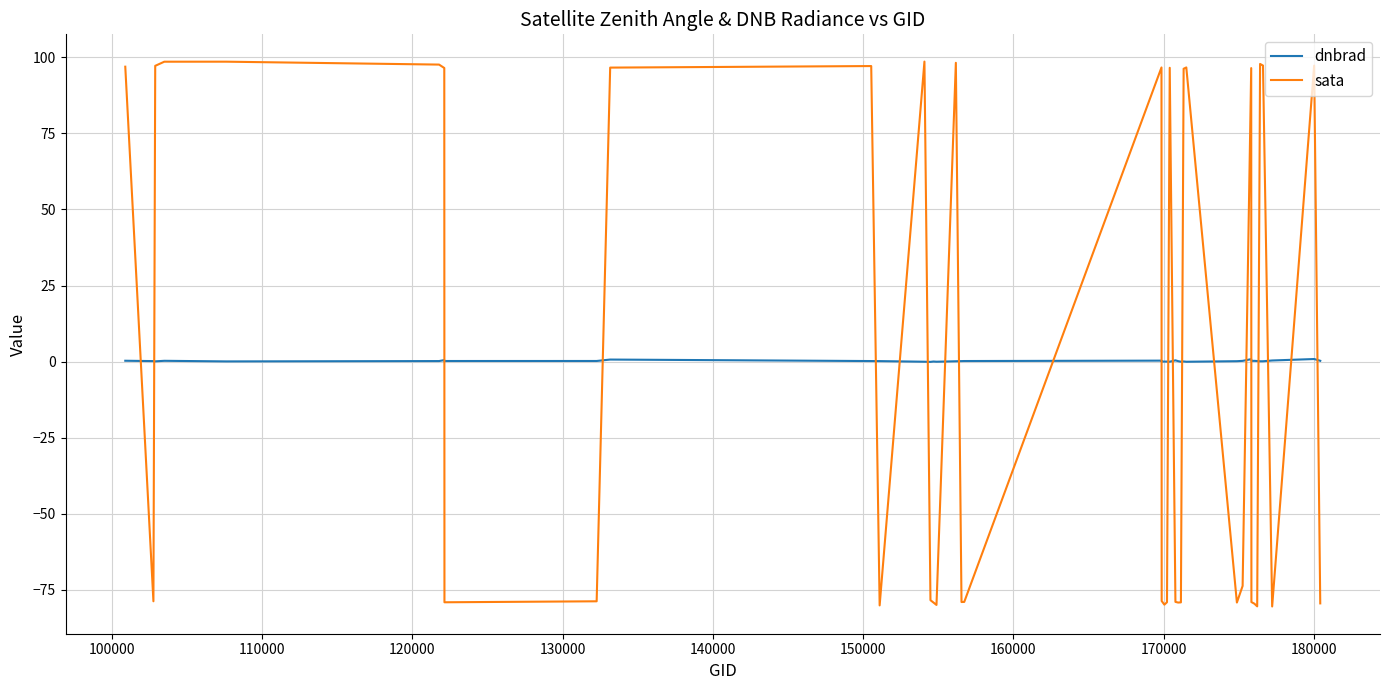

How many lines are shown in the chart?

2